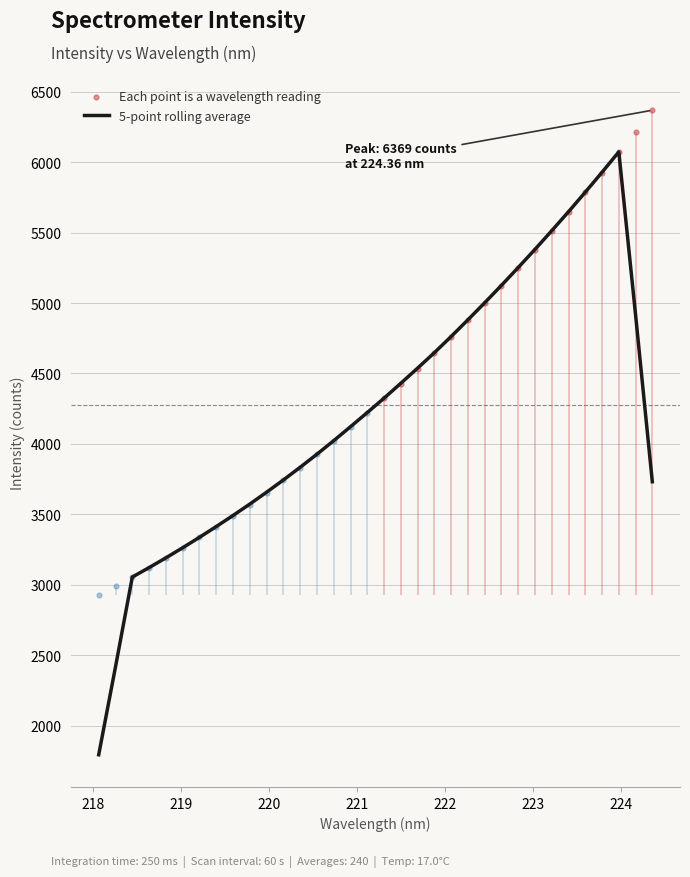

Which has a higher value, 7 or 24?

24